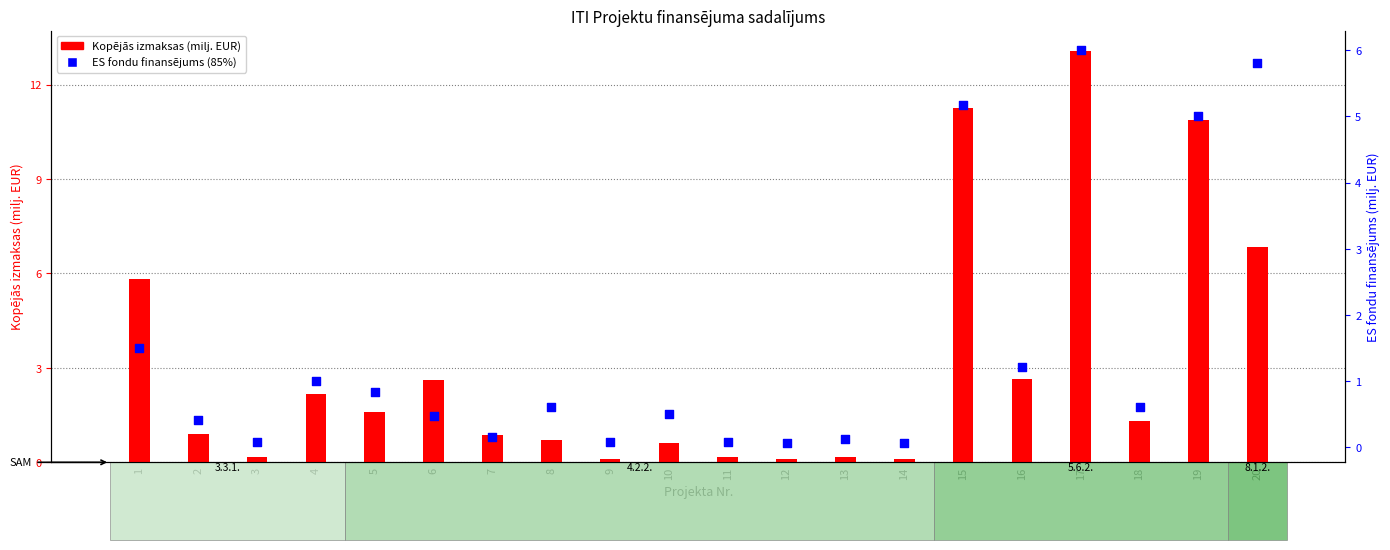

Which series contains the lowest Y value?

ES fondu finansējums (85%)